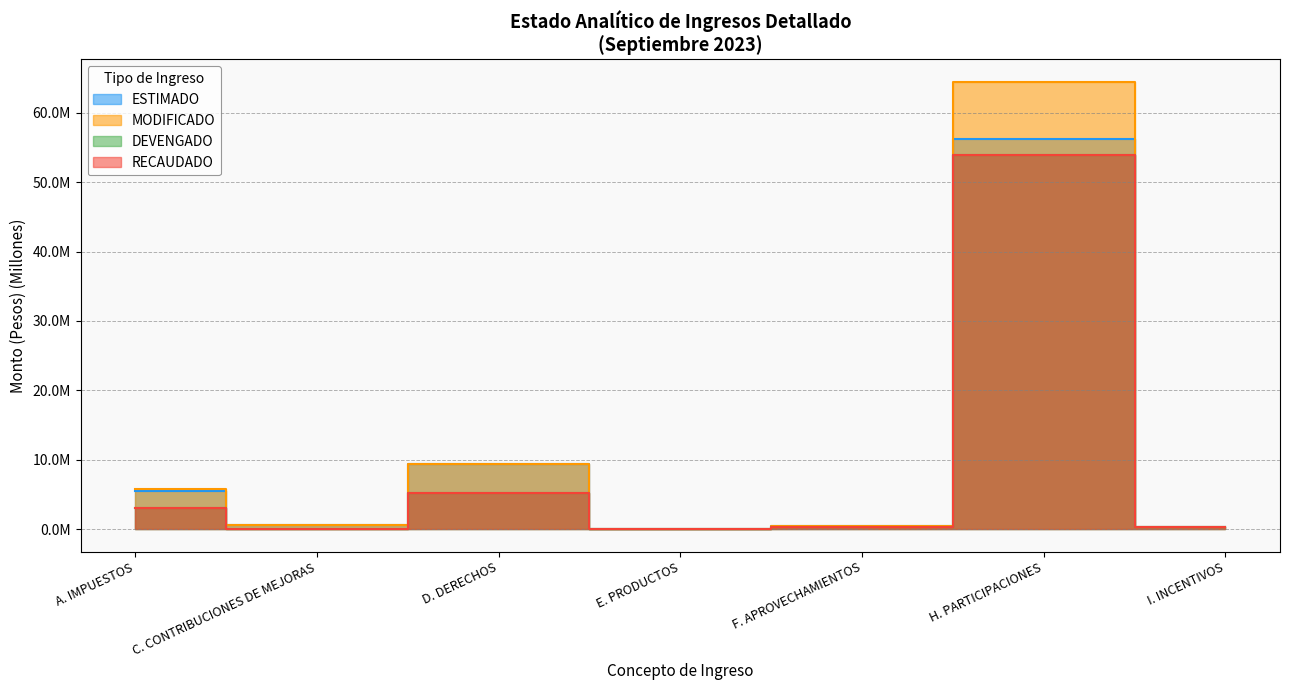

Rank the series at F. APROVECHAMIENTOS from lowest to highest value.

DEVENGADO, RECAUDADO, ESTIMADO, MODIFICADO